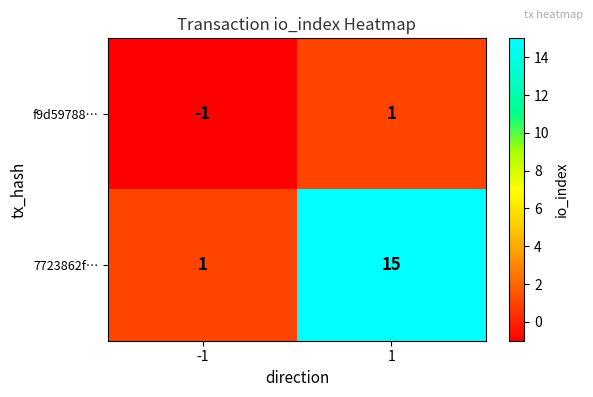

Reading left to right, what are all the values shown in this chart?

f9d59788…: -1=-1	1=1
7723862f…: -1=1	1=15